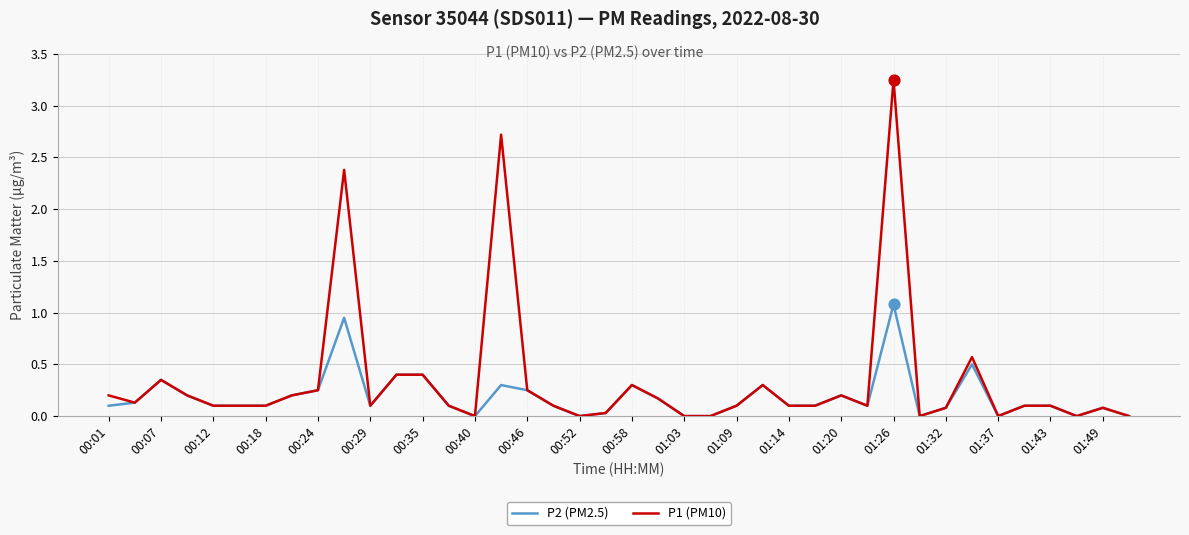

What are all the series names shown in the legend?

P2 (PM2.5), P1 (PM10)